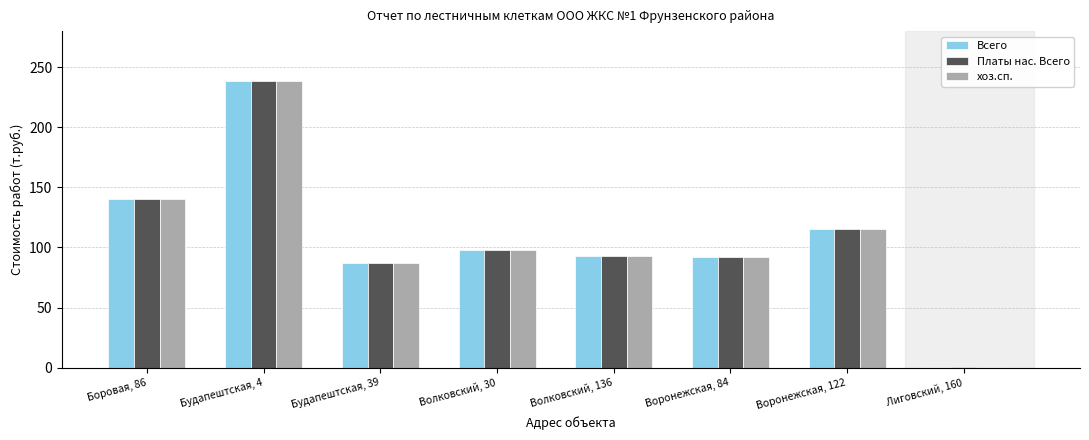

What is the total value across all series at Воронежская, 84?

276.8